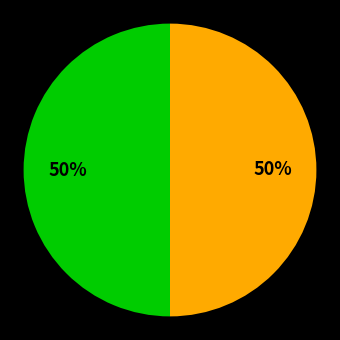

To the nearest percent, what is the average slice percentage?

50%